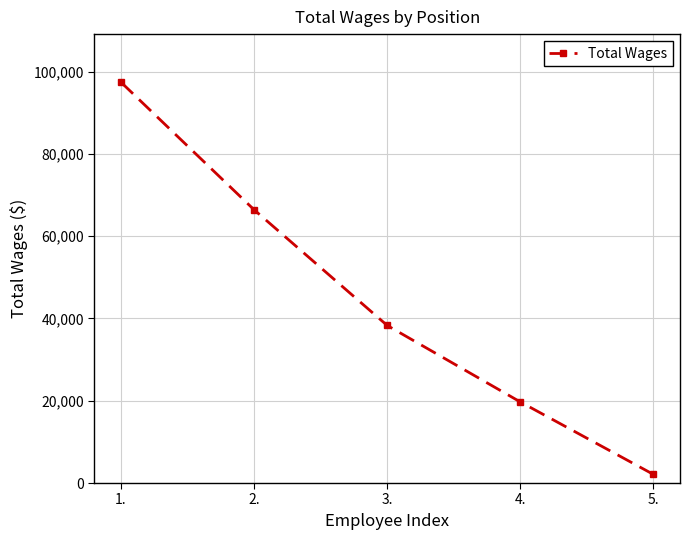

How many categories are shown in the chart?

5